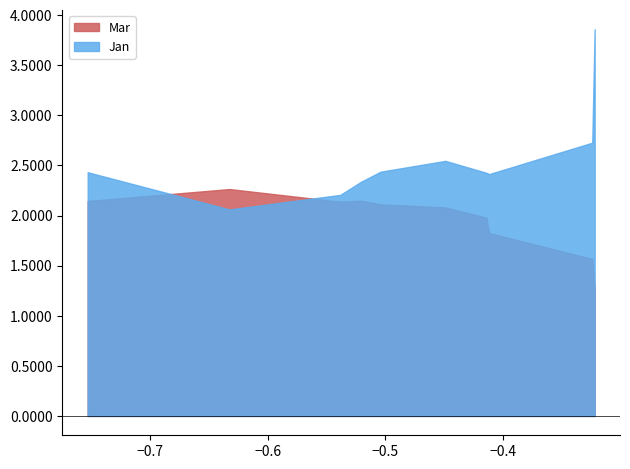

Which series has the largest total across all categories?

Jan